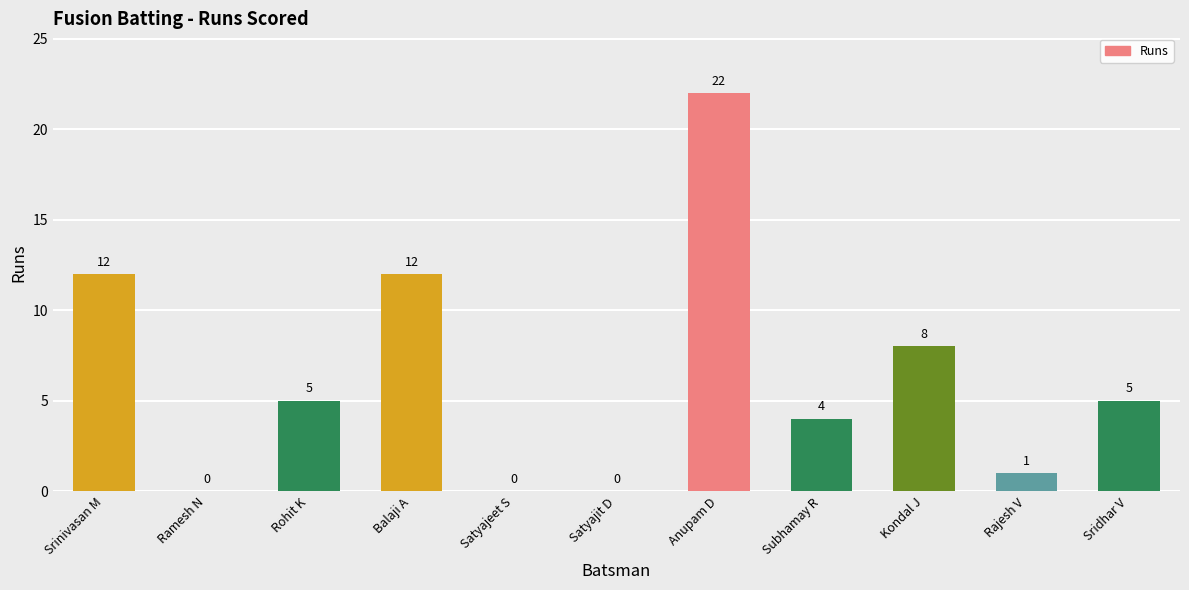

How many positive values are there?

8